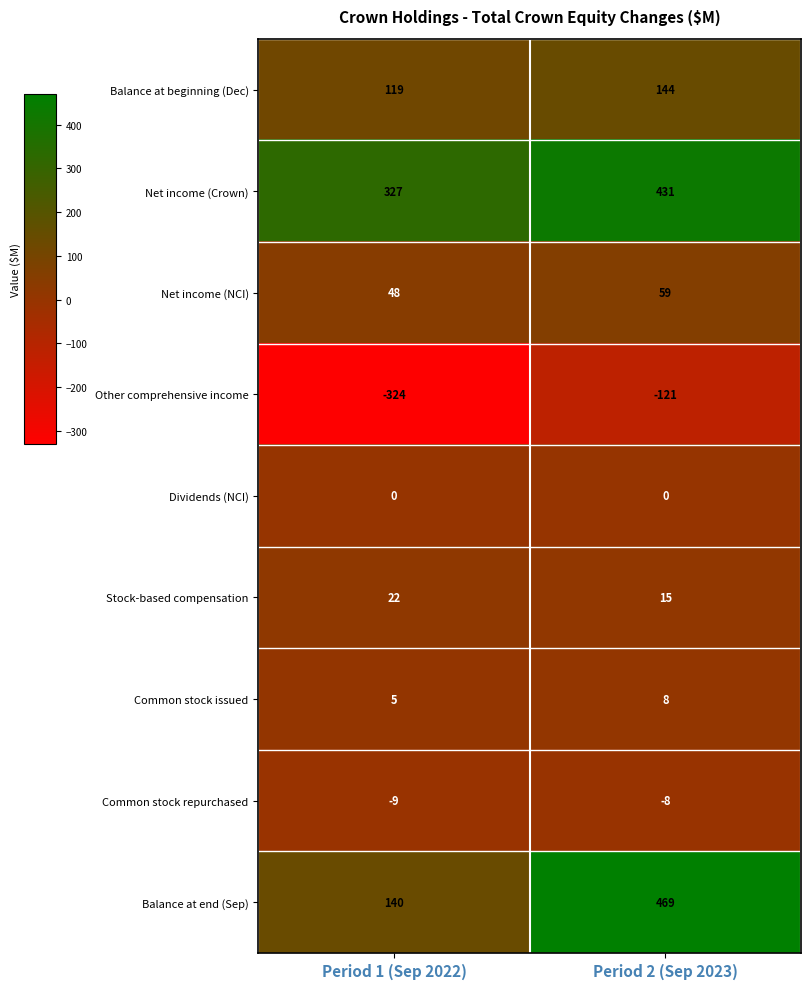

What is the total value across all series at Period 1 (Sep 2022)?

328